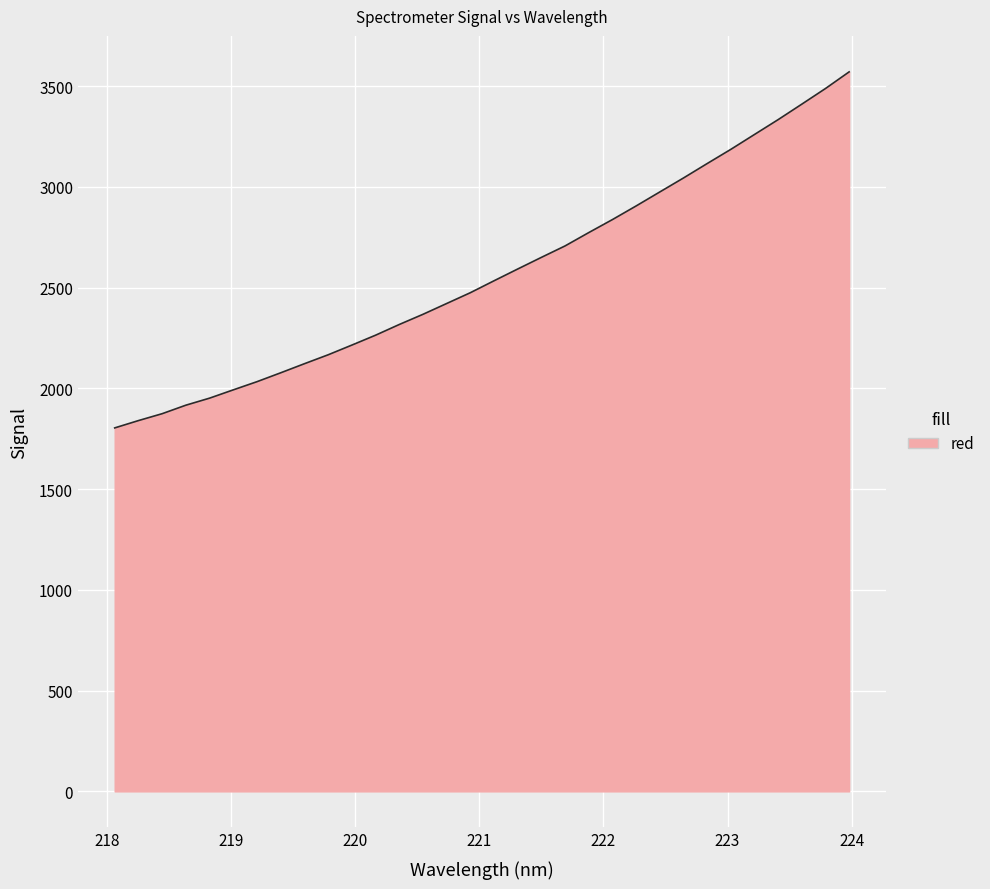

What is the greatest value displayed?

3570.2